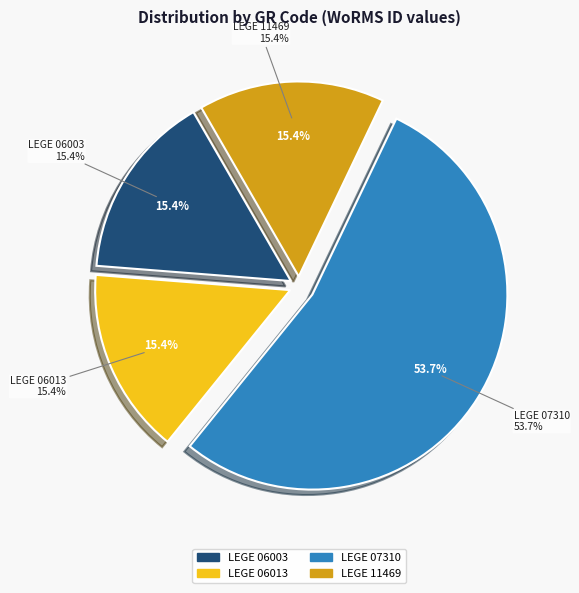

Do LEGE 06013 and LEGE 07310 together represent more than half of the pie?

Yes